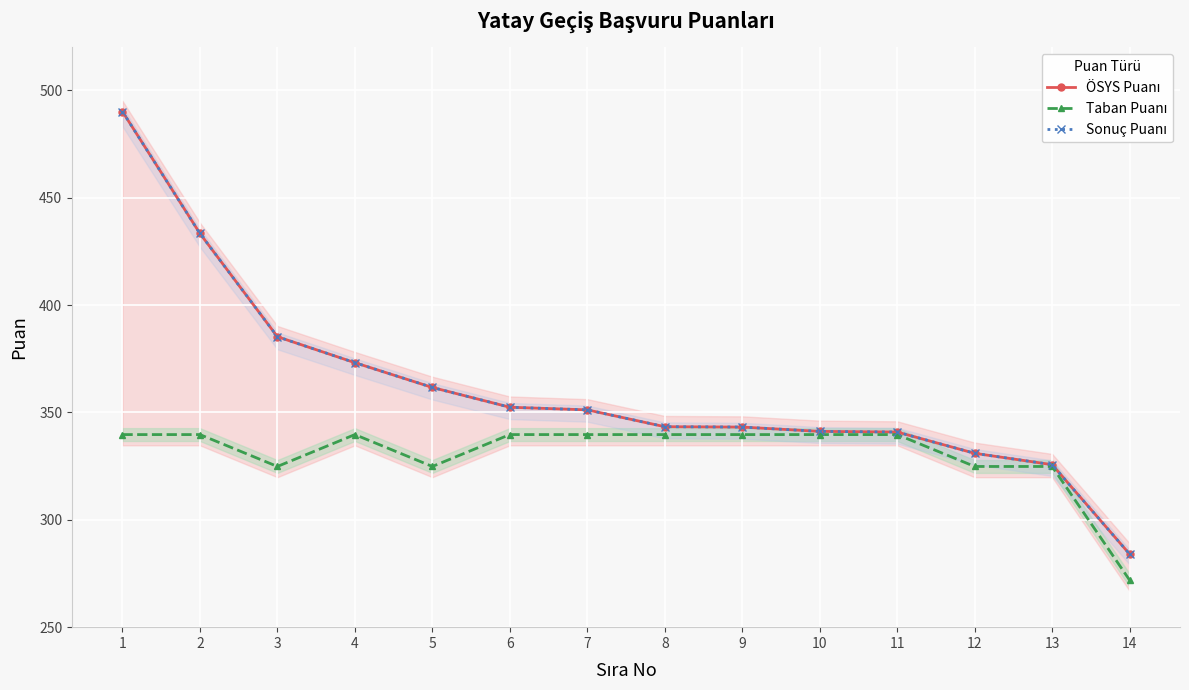

At which category is the sum across all series the highest?

1